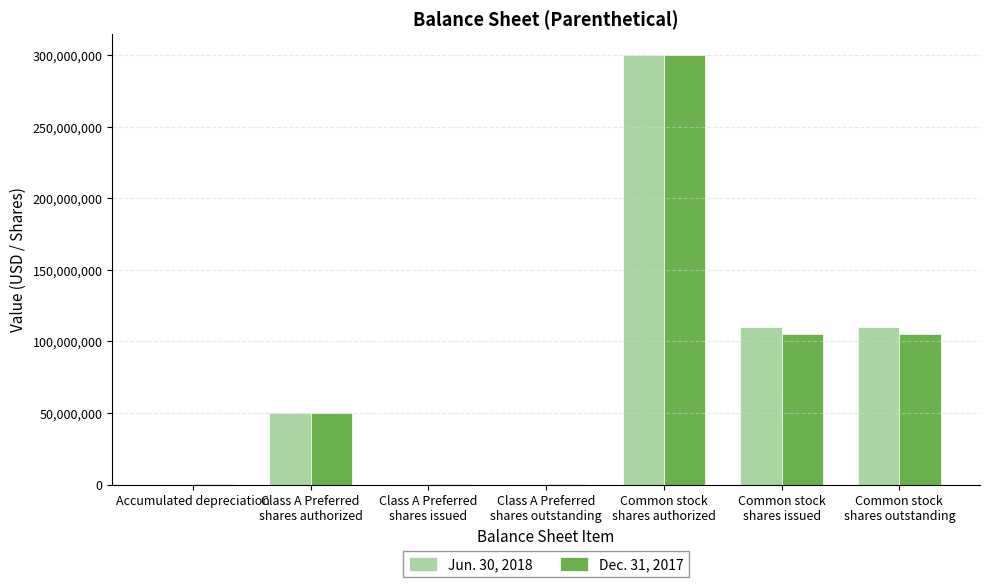

What is the maximum value shown in the chart?

300000000